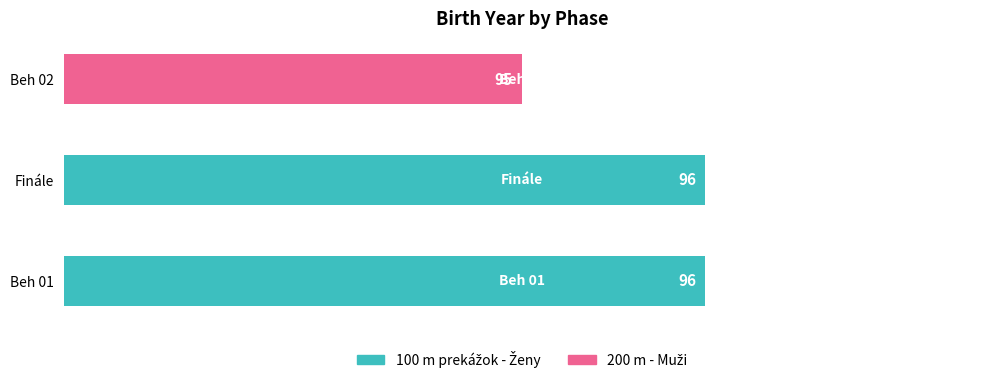

Which has a higher value, Beh 02 or Finále?

Finále